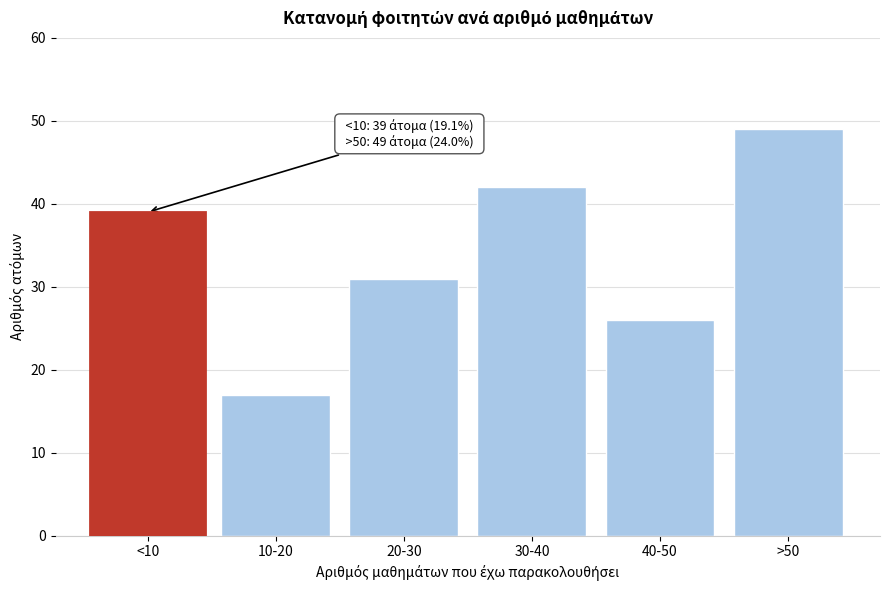

Reading right to left, transcribe all the data shown in this chart.

49	26	42	31	17	39